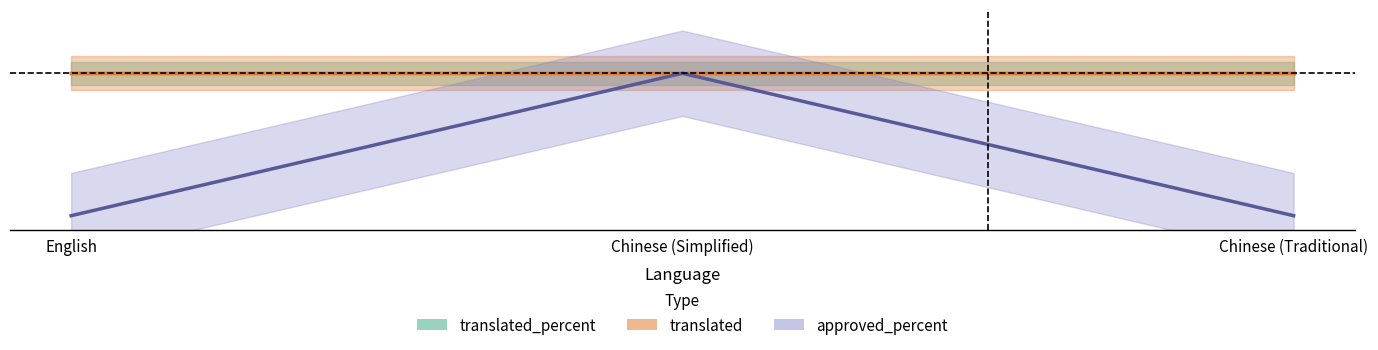

What is the total value across all series at Chinese (Traditional)?

234